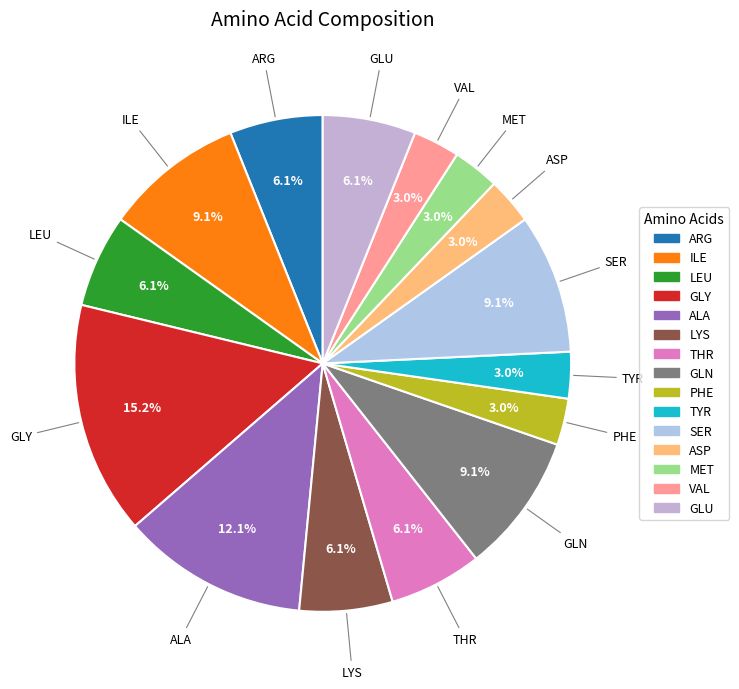

How many segments does this pie chart have?

15